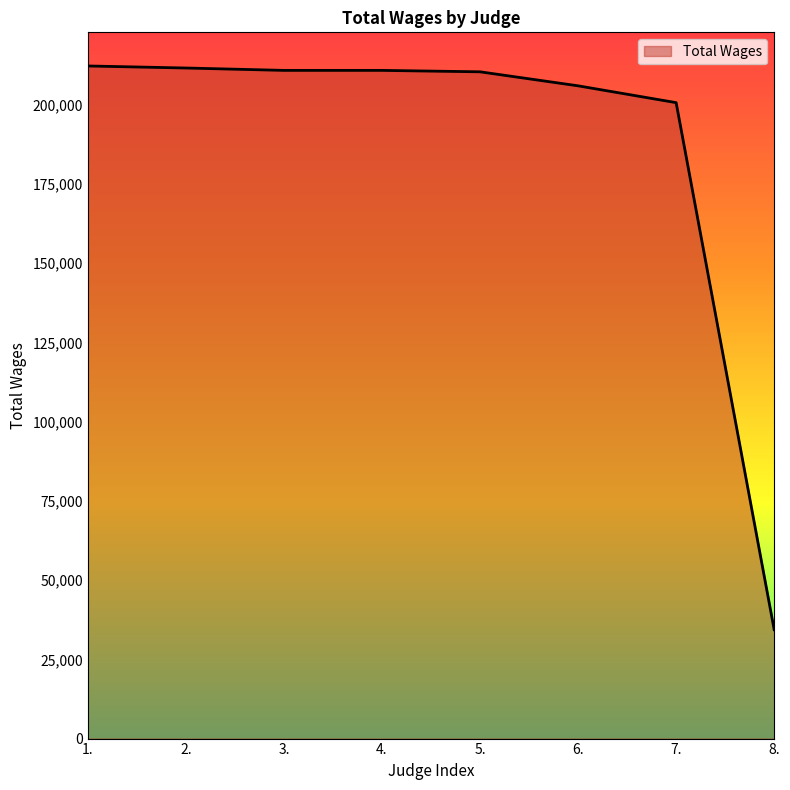

What is the difference between the values at 7. and 5.?

9729